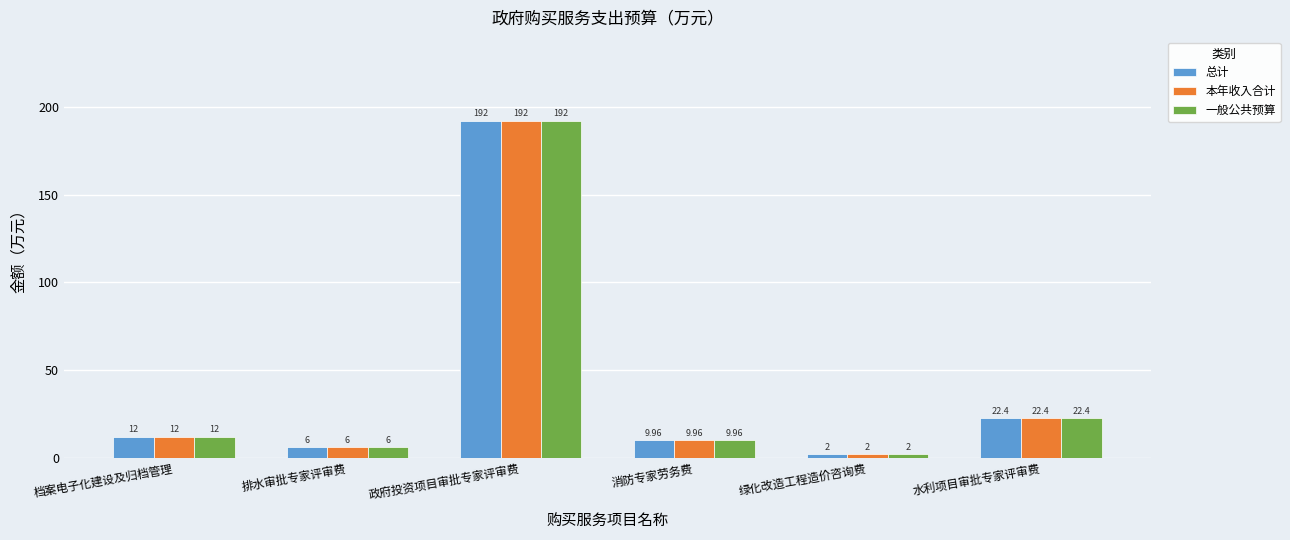

Does the chart contain any negative values?

No